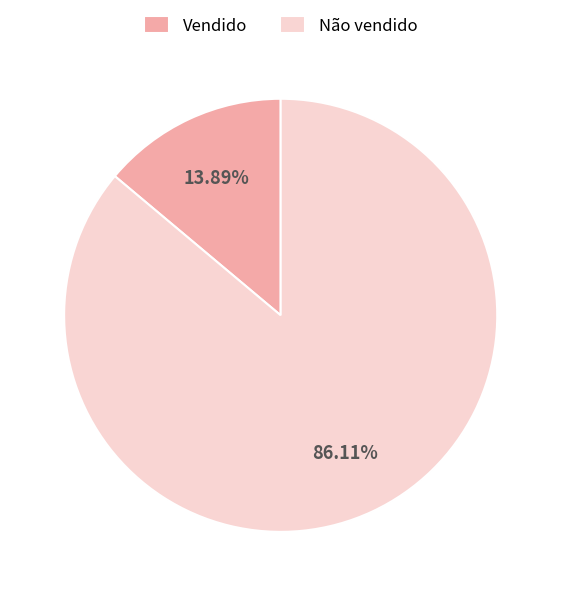

How many slices are in this pie chart?

2